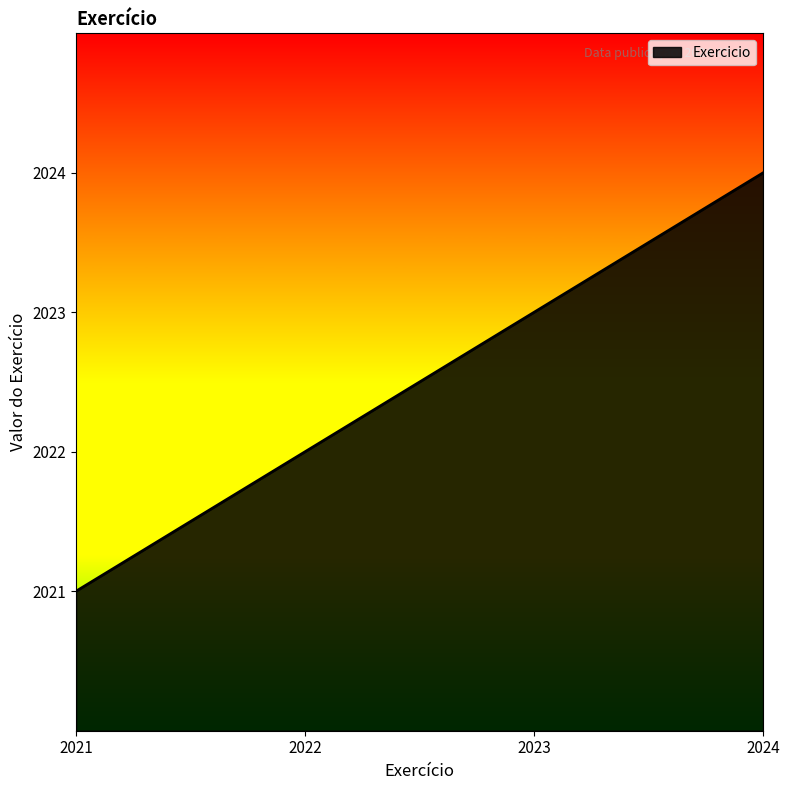

What is the change in value from 2023 to 2024?

+1